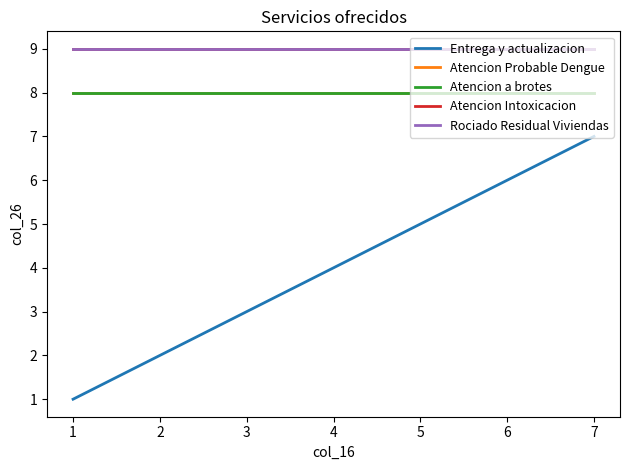

Does the chart display data point markers on the line(s)?

No